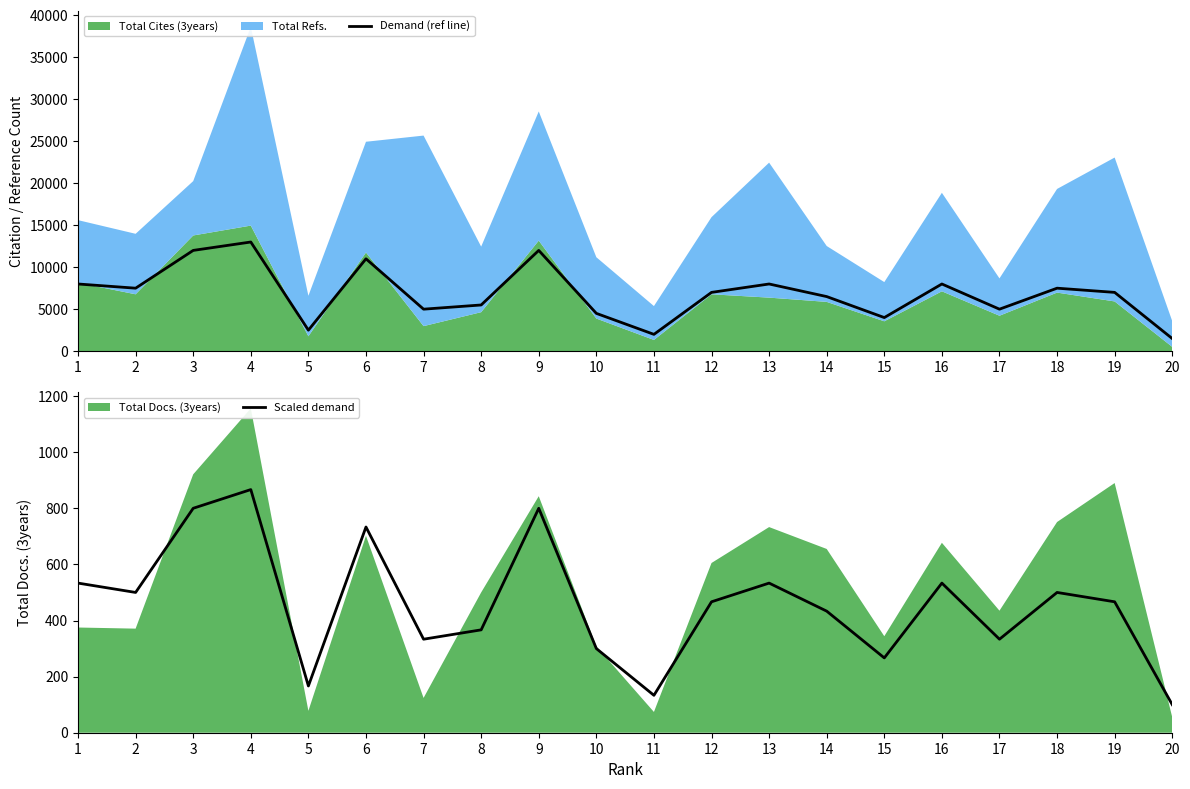

How many interior local valleys does the Demand (ref line) series have?

6